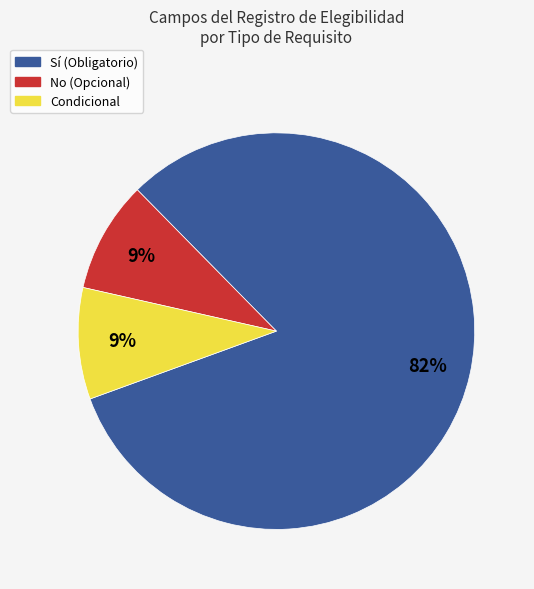

To the nearest percent, what is the difference between the largest and smallest slice percentages?

73%